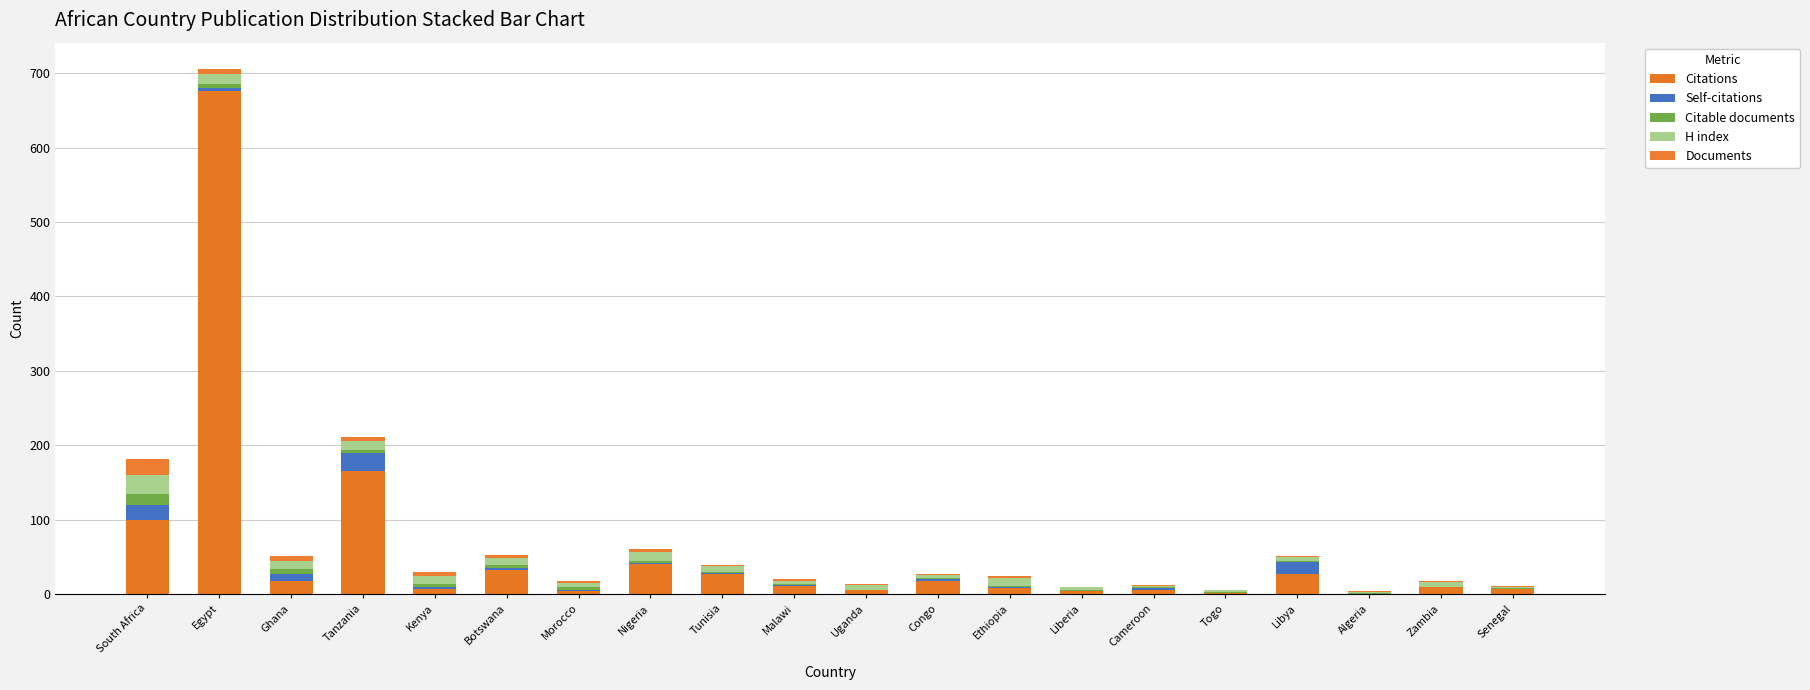

Count the number of data series in this chart.

5